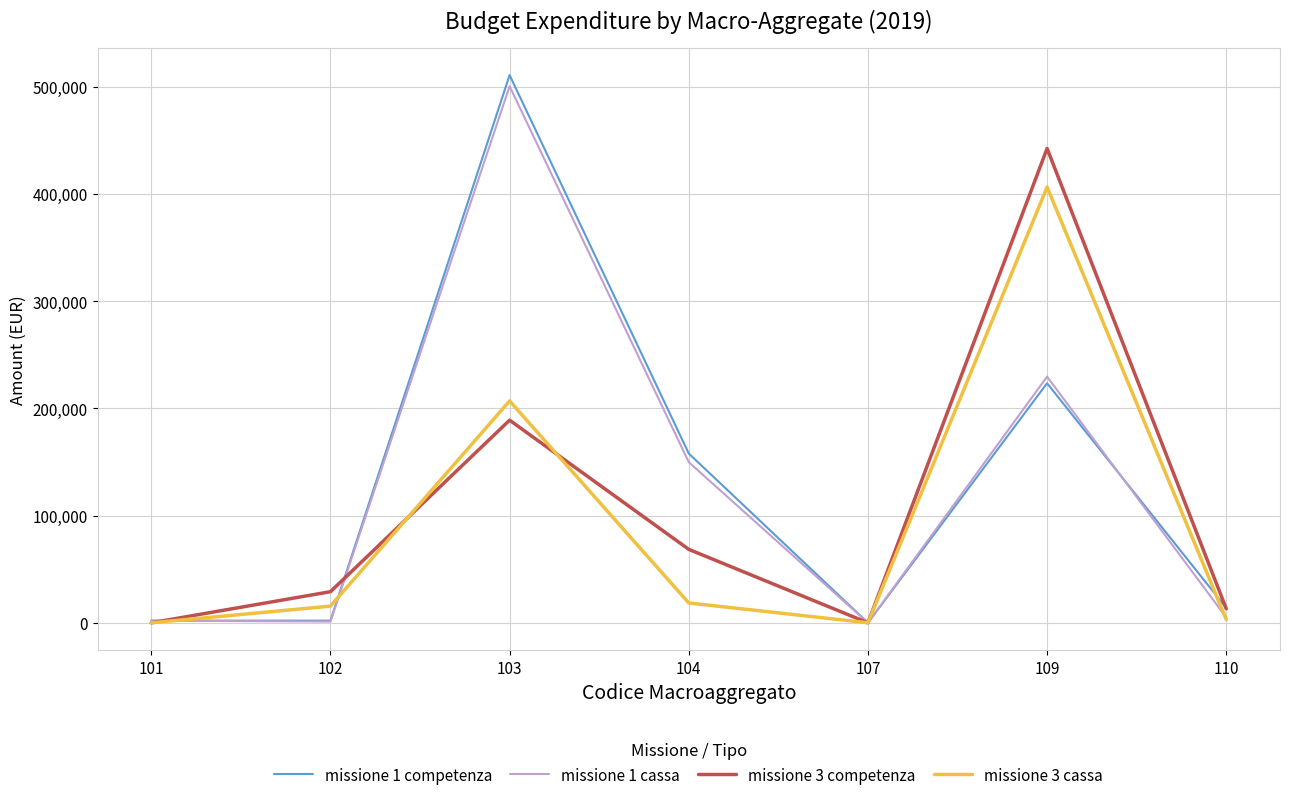

The value of missione 3 cassa at 107 is 0.0. True or false?

True